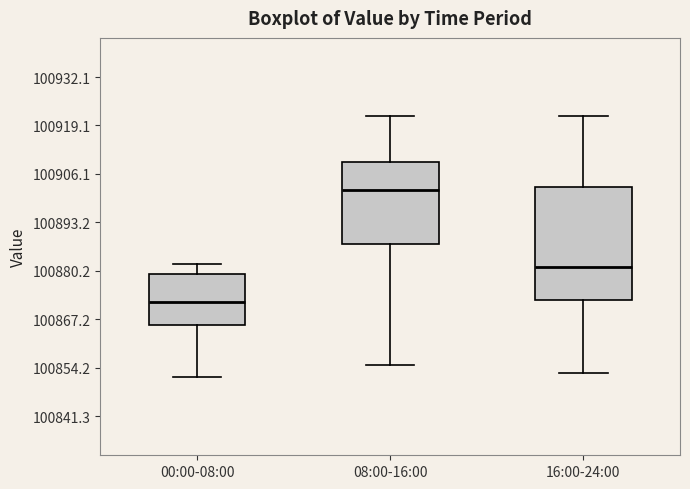

Where does the upper whisker of the box for 00:00-08:00 end on the y-axis? The values are not printed on the chart, so give them approximately, as read against the axis.

100882